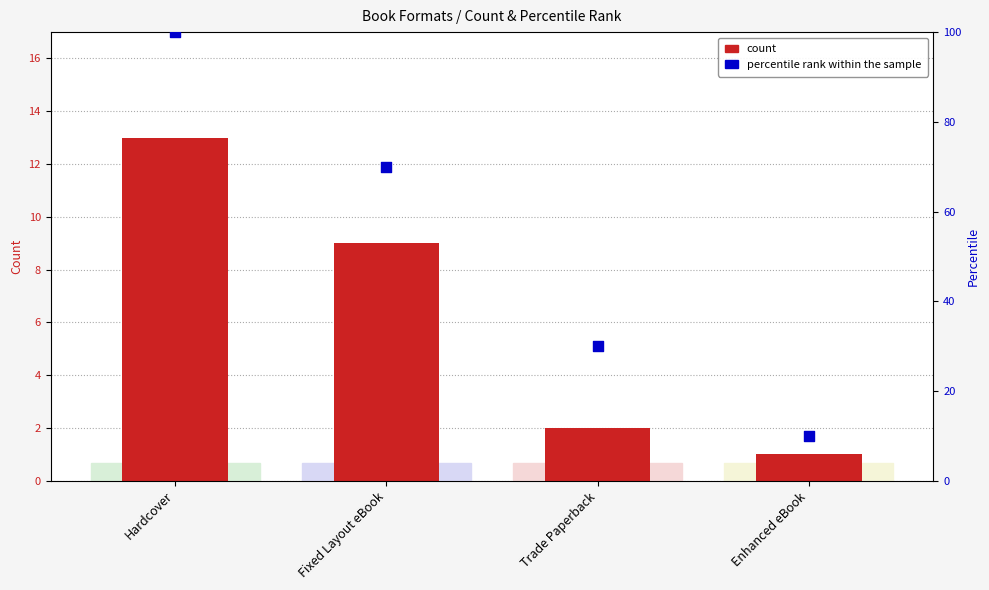

Which series has the largest Y range (max minus min)?

percentile rank within the sample